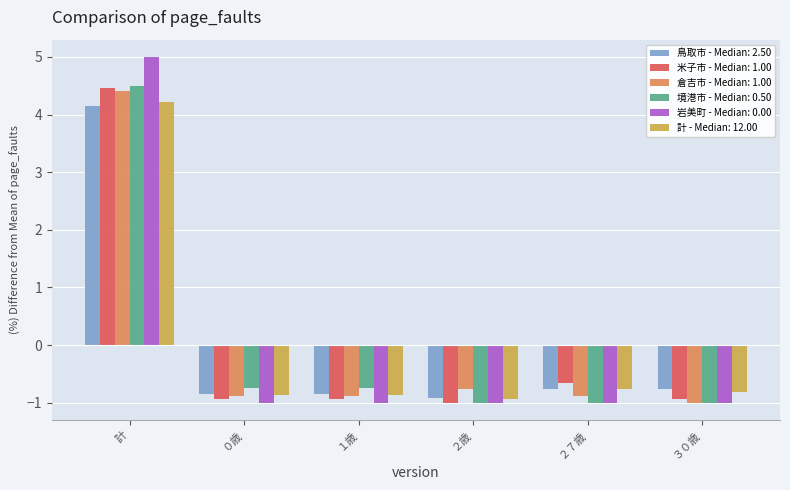

Is it true that 境港市 - Median: 0.50 equals -1.0 at ３０歳?

True